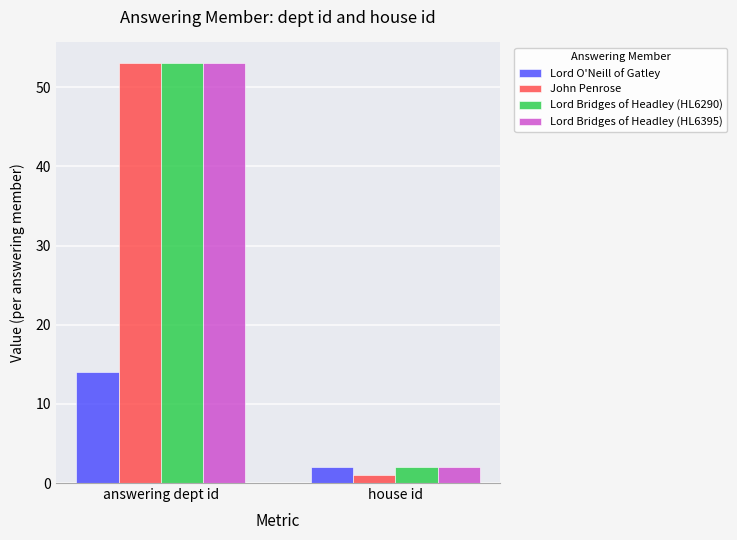

What are all the series names shown in the legend?

Lord O'Neill of Gatley, John Penrose, Lord Bridges of Headley (HL6290), Lord Bridges of Headley (HL6395)